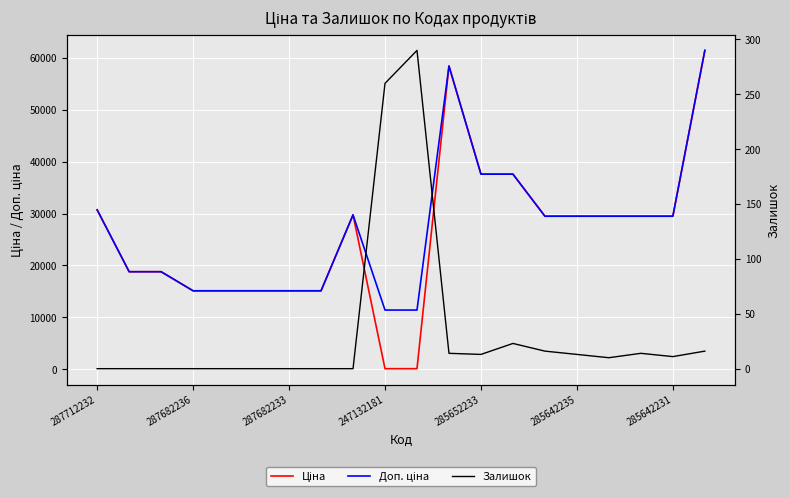

Reading left to right, list all the values displayed in this chart.

Ціна: 30717.1	18796.8	18796.8	15120.0	15120.0	15120.0	15120.0	15120.0	29747.2	114.1	114.1	58426.5	37593.6	37593.6	29491.5	29491.5	29491.5	29491.5	29491.5	61434.3
Доп. ціна: 30717.1	18796.8	18796.8	15120.0	15120.0	15120.0	15120.0	15120.0	29747.2	11410.0	11410.0	58426.5	37593.6	37593.6	29491.5	29491.5	29491.5	29491.5	29491.5	61434.3
Залишок: 0.0	0.0	0.0	0.0	0.0	0.0	0.0	0.0	0.0	260.0	290.0	14.0	13.0	23.0	16.0	13.0	10.0	14.0	11.0	16.0